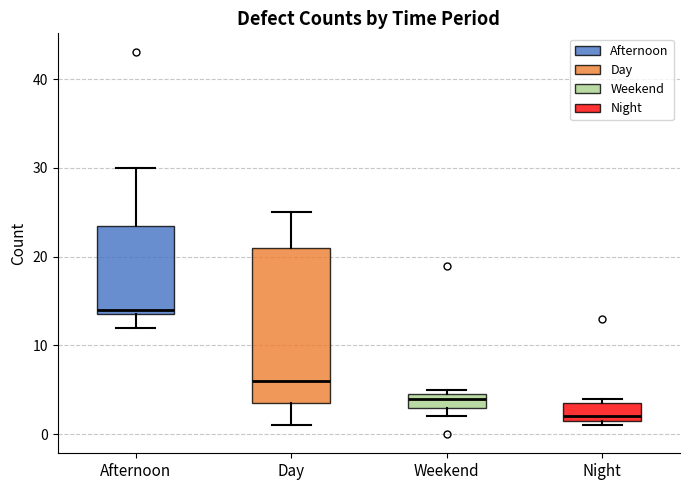

Reading left to right, read every box against the y-axis: the position of its median line, the range the box covers, and the ends of its whiskers. The values are not printed on the chart, so give them approximately, as read against the axis.

Afternoon: median 14 (just above the box's lower edge), box 14 to 24, whiskers 12 to 30
Day: median 6, box 4 to 21, whiskers 1 to 25
Weekend: median 4, box 3 to 5, whiskers 2 to 5 (just above the box's upper edge)
Night: median 2 (just above the box's lower edge), box 2 to 4, whiskers 1 to 4 (just above the box's upper edge)